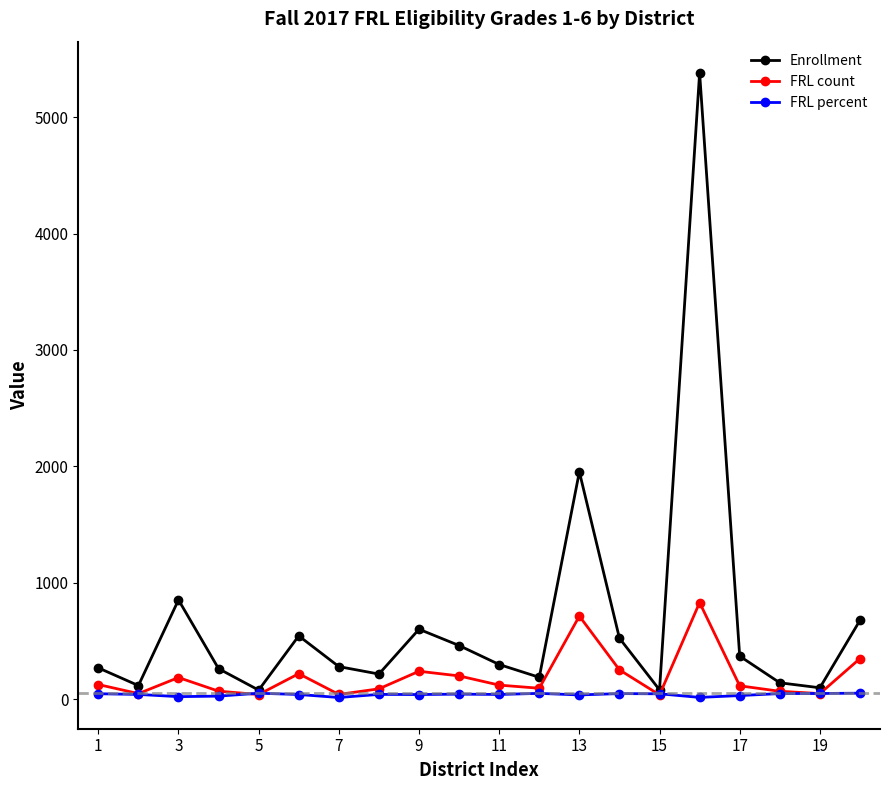

At how many categories does at least one series exceed 2149?

1